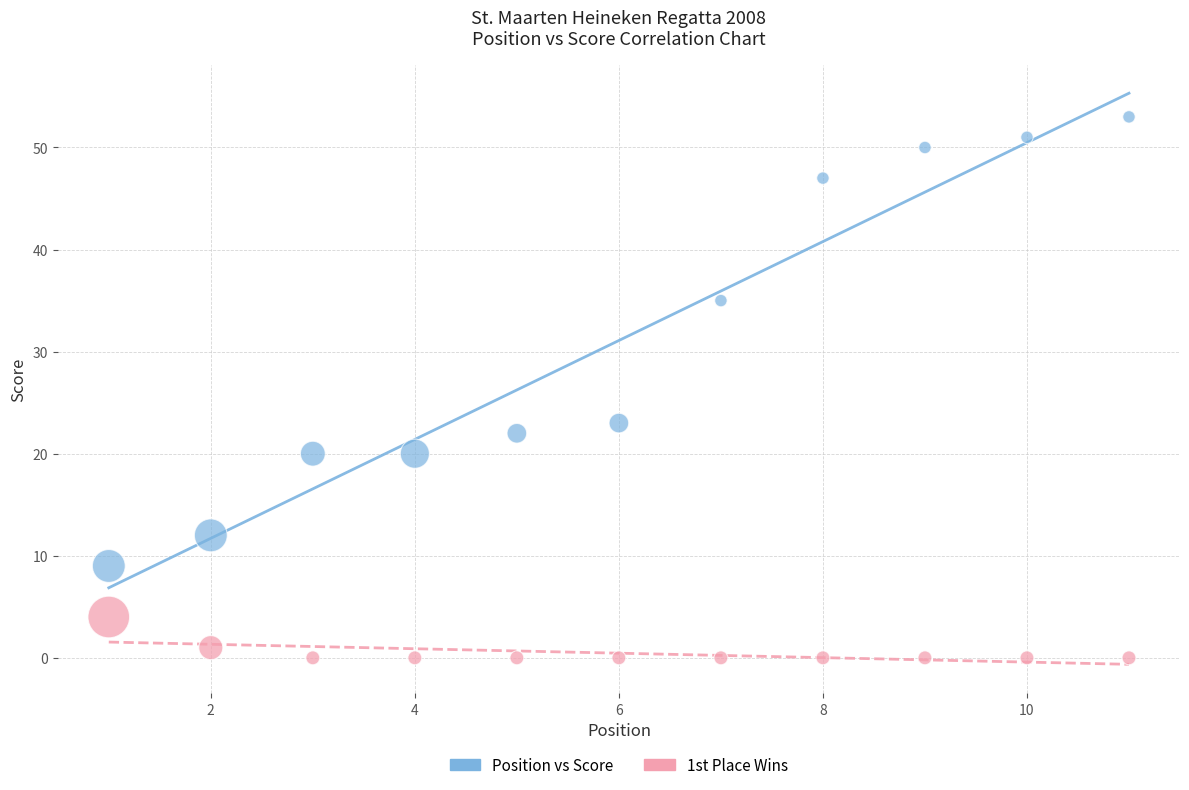

Which series contains the lowest Y value?

1st Place Wins